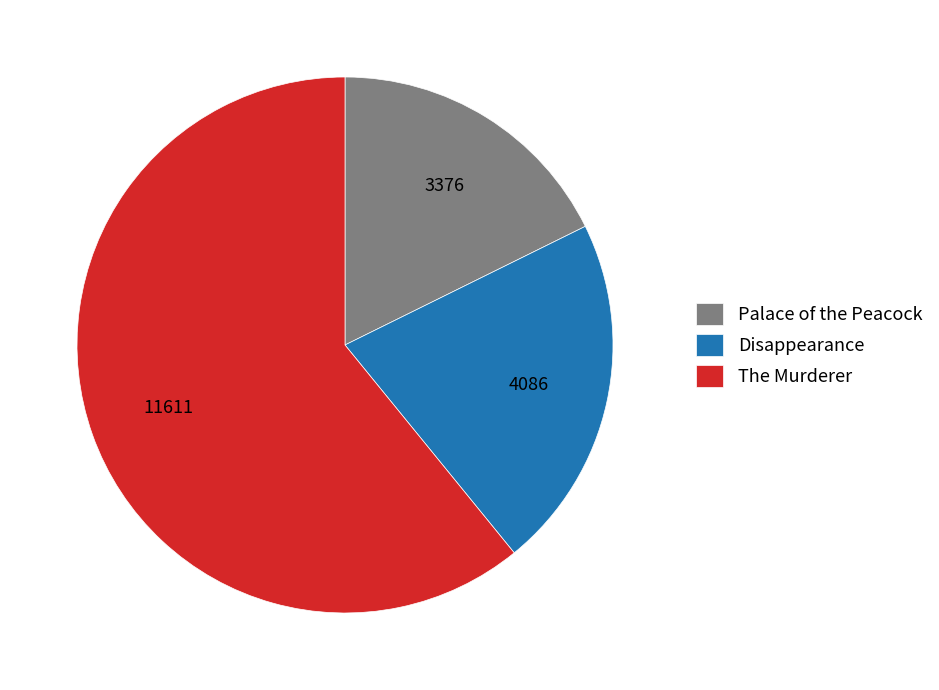

Rank the categories by value from highest to lowest.

The Murderer, Disappearance, Palace of the Peacock